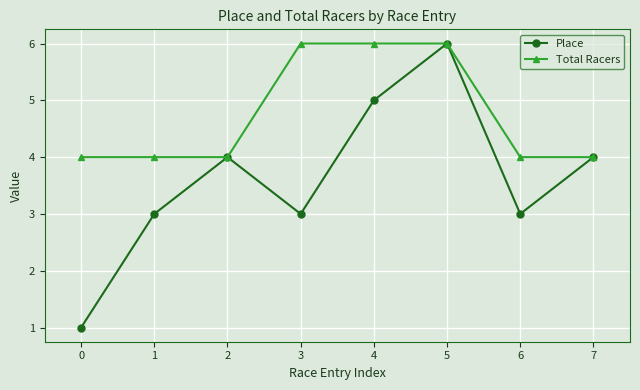

The value of Place at 4 is 5. True or false?

True